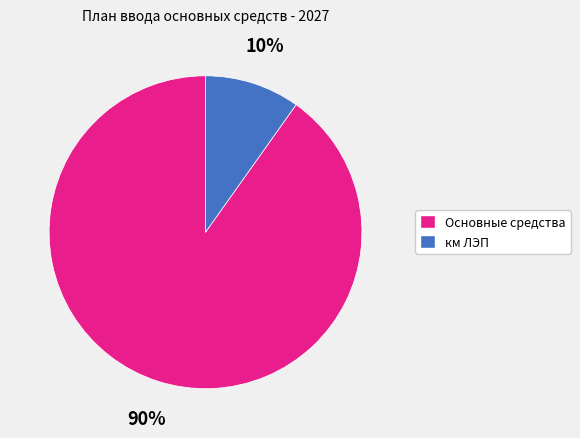

Between Основные средства and км ЛЭП, which is larger?

Основные средства